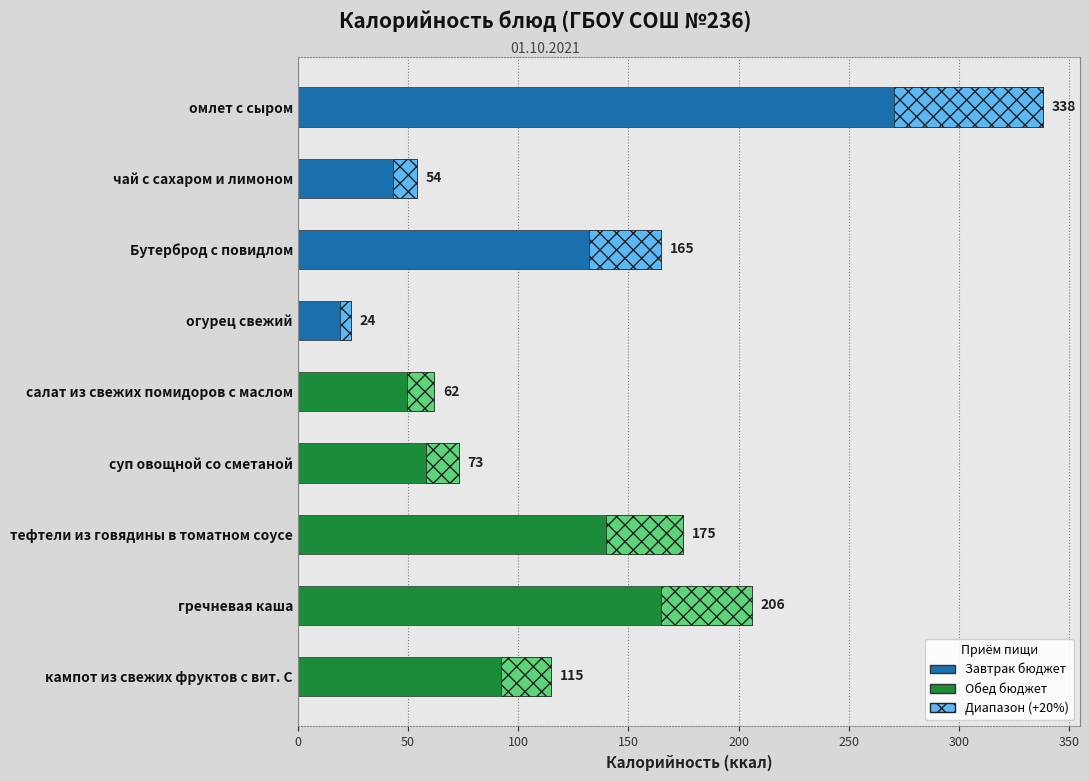

Reading left to right, transcribe all the data shown in this chart.

338	54	165	24	62	73	175	206	115